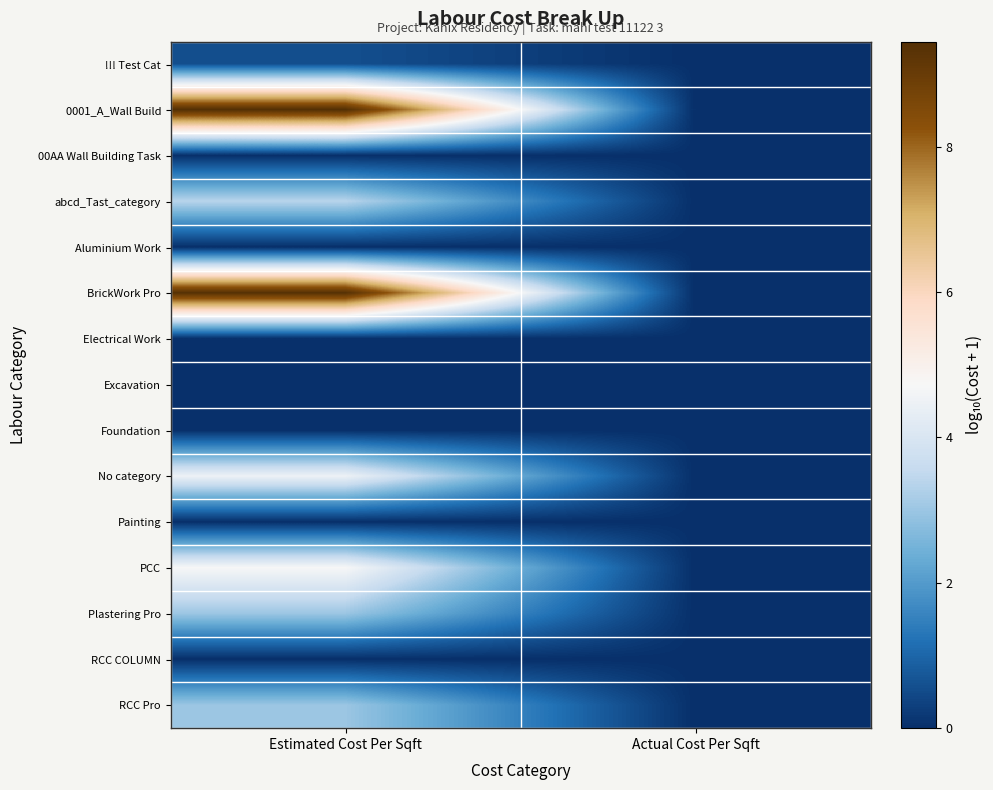

Which series changed the most between Estimated Cost Per Sqft and Actual Cost Per Sqft?

0001_A_Wall Build